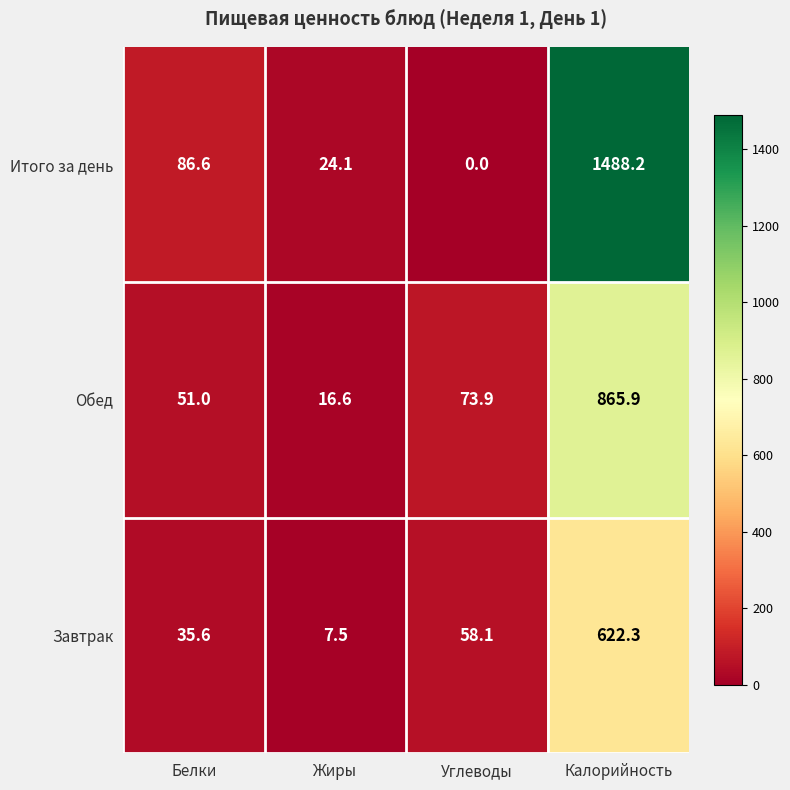

At which label does Завтрак first exceed 58?

Углеводы